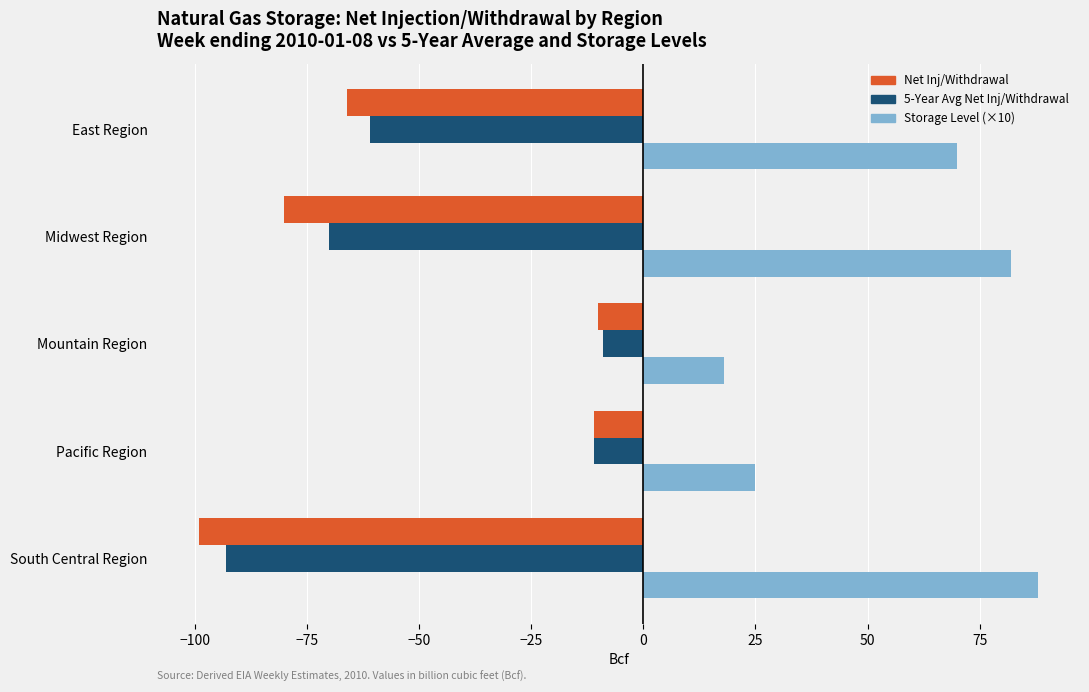

The Net Inj/Withdrawal series shows -10 at Mountain Region. True or false?

True